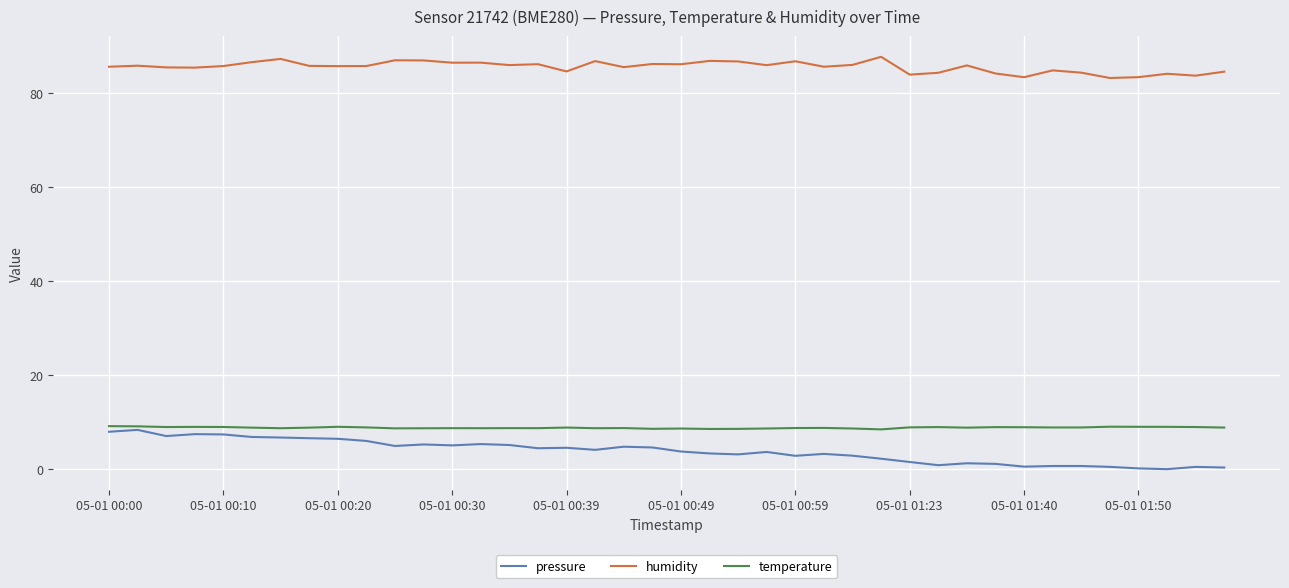

True or false: humidity and temperature cross at least once.

False